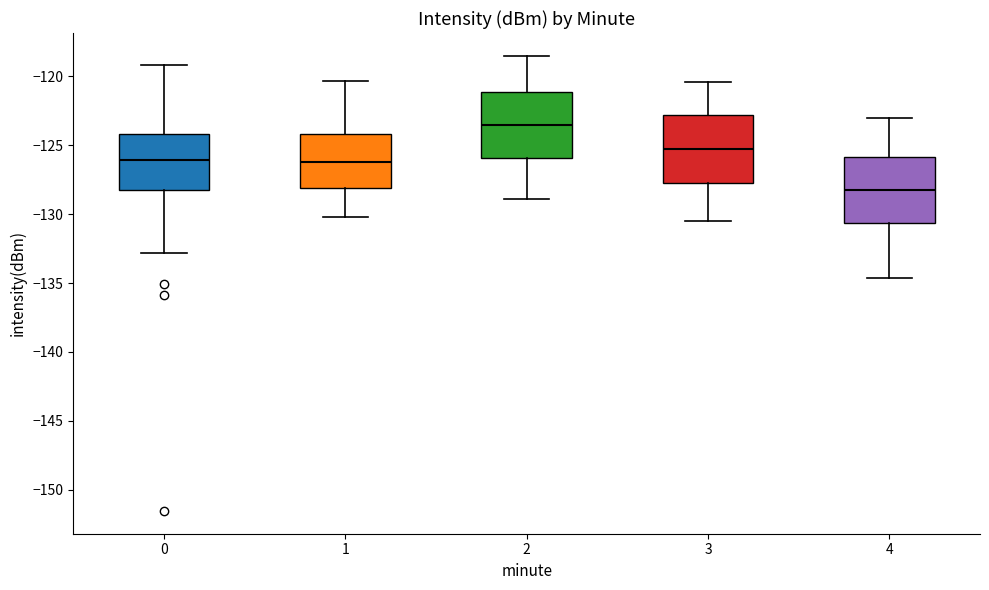

Which box's median line is the lowest?

4